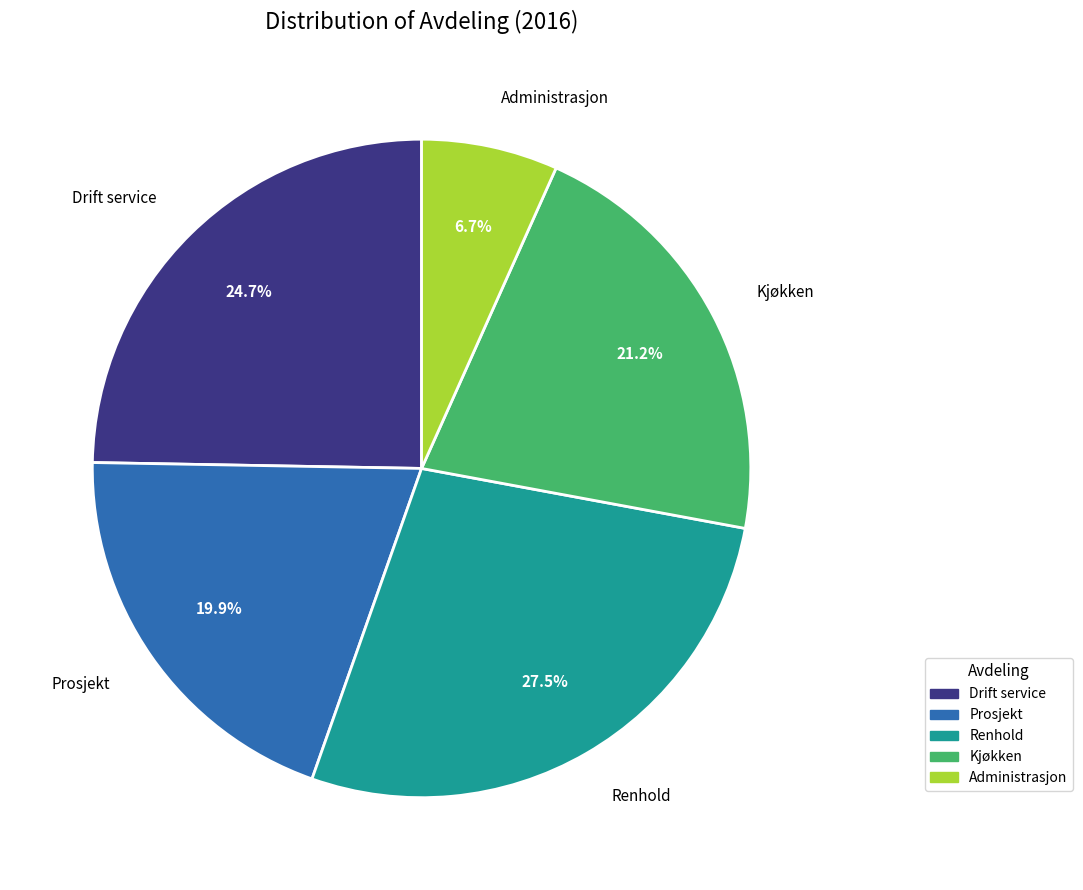

To the nearest percent, what is the combined percentage of Administrasjon and Drift service?

31%